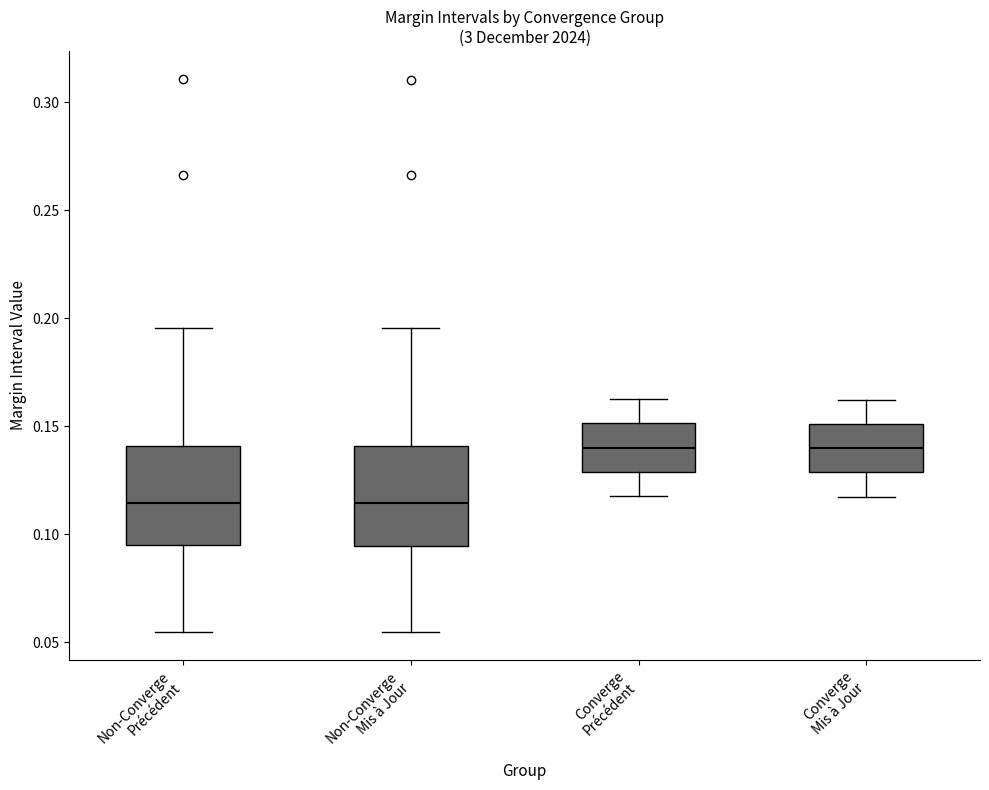

Reading left to right, transcribe this box plot: for each box, give where its median line is, the range the box spans, and where its two whiskers end, as read against the y-axis. The values are not printed on the chart, so give them approximately, as read against the axis.

Non-Converge Précédent: median 0.115, box 0.095 to 0.140, whiskers 0.055 to 0.195
Non-Converge Mis à Jour: median 0.115, box 0.095 to 0.140, whiskers 0.055 to 0.195
Converge Précédent: median 0.140, box 0.130 to 0.150, whiskers 0.120 to 0.160
Converge Mis à Jour: median 0.140, box 0.130 to 0.150, whiskers 0.115 to 0.160